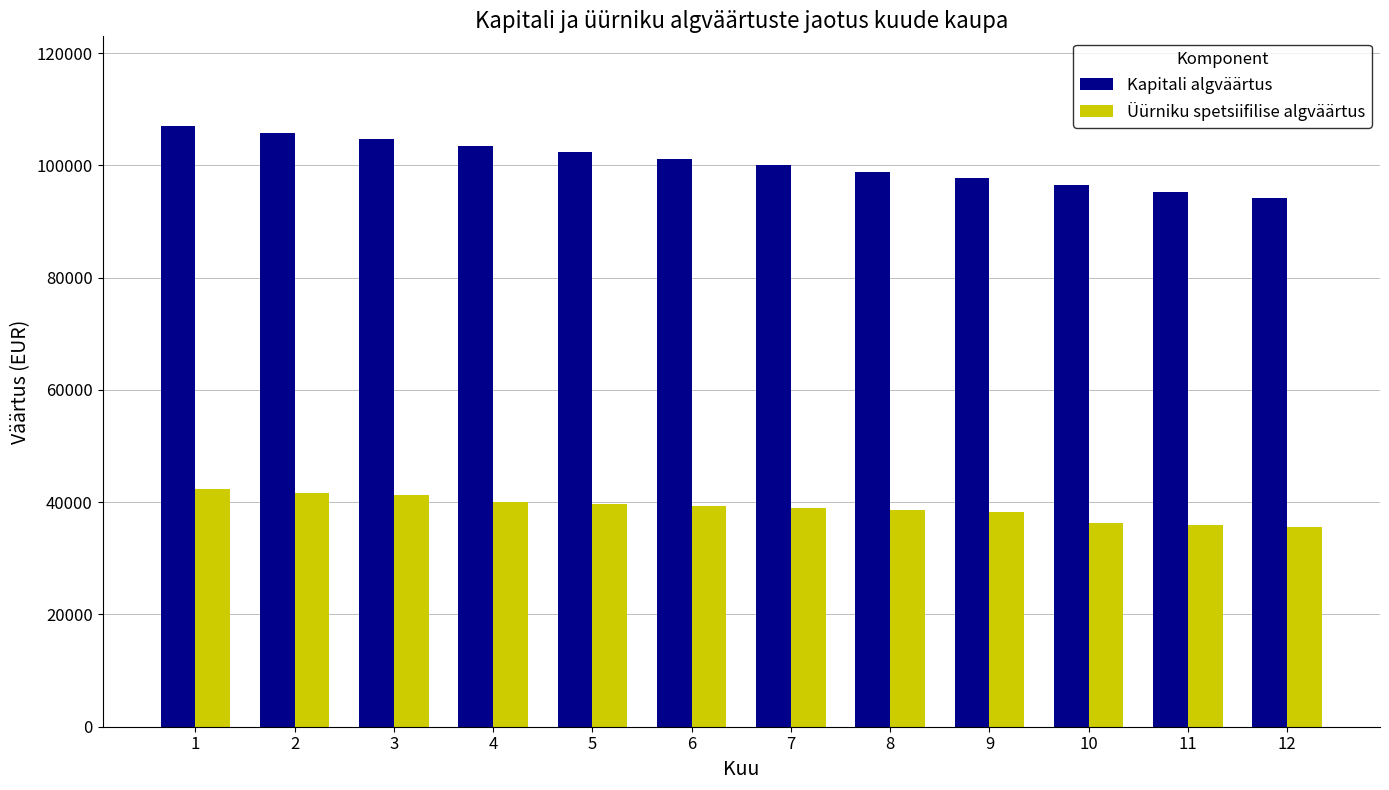

What is the minimum value for Kapitali algväärtus?

94109.4